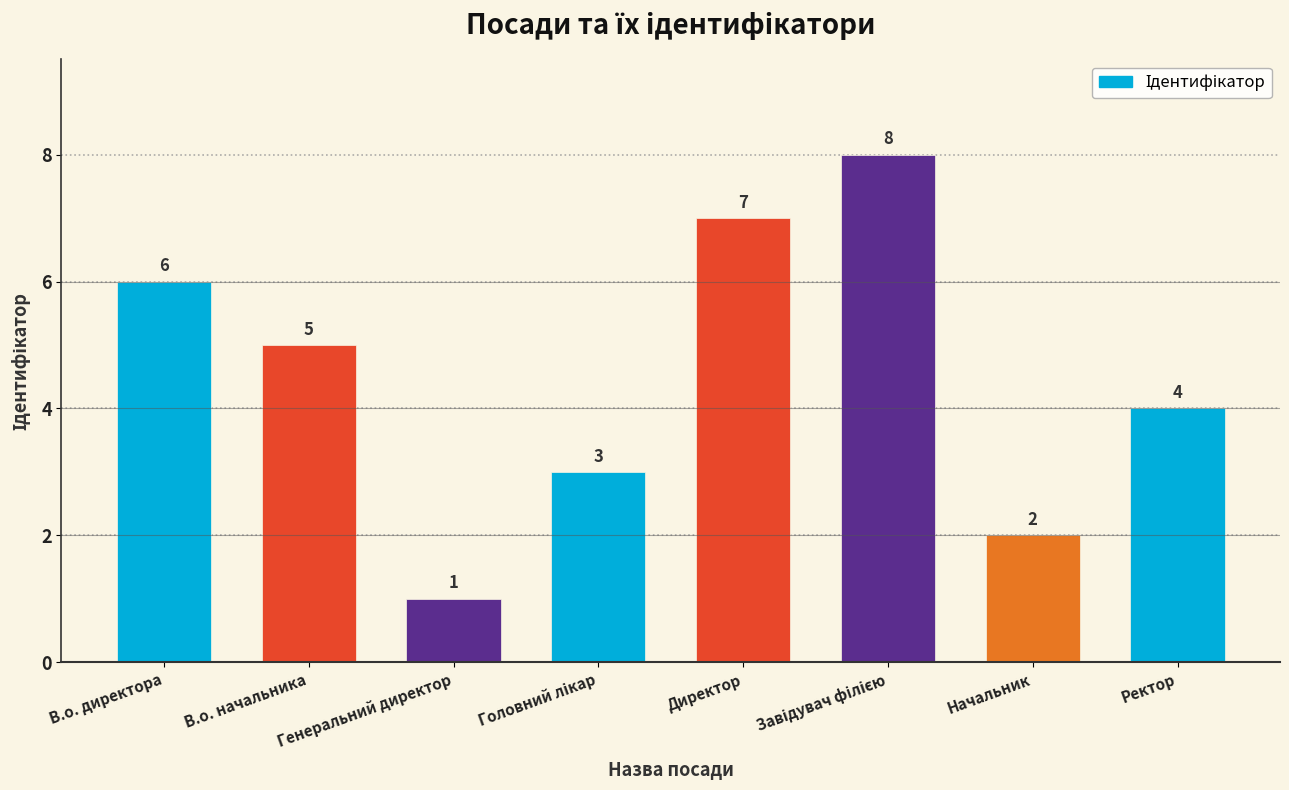

The value at Директор is 7. True or false?

True